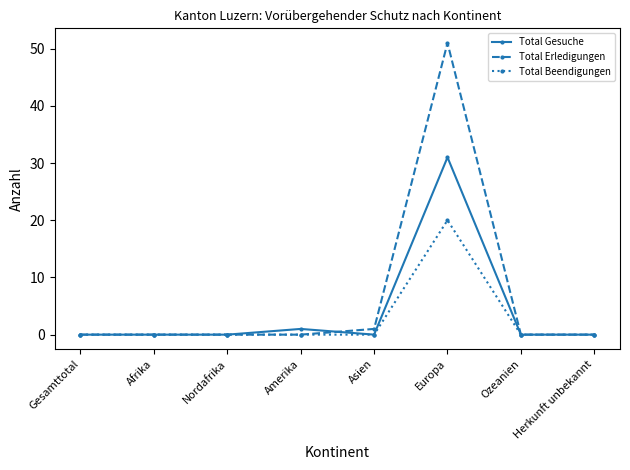

Which series has the widest spread of values?

Total Erledigungen